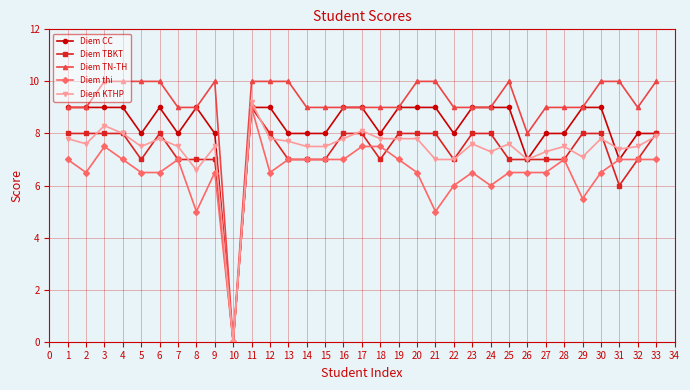

True or false: Diem TBKT has a value of 8.0 at 12.

True